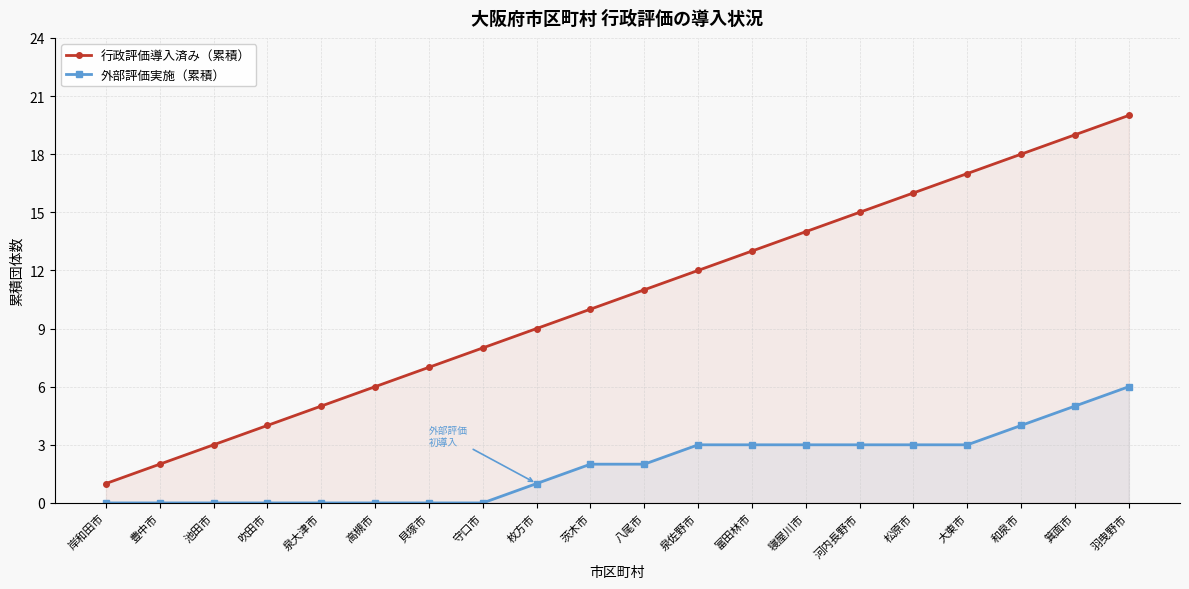

What is the spread (max minus min) of values at 大東市?

14